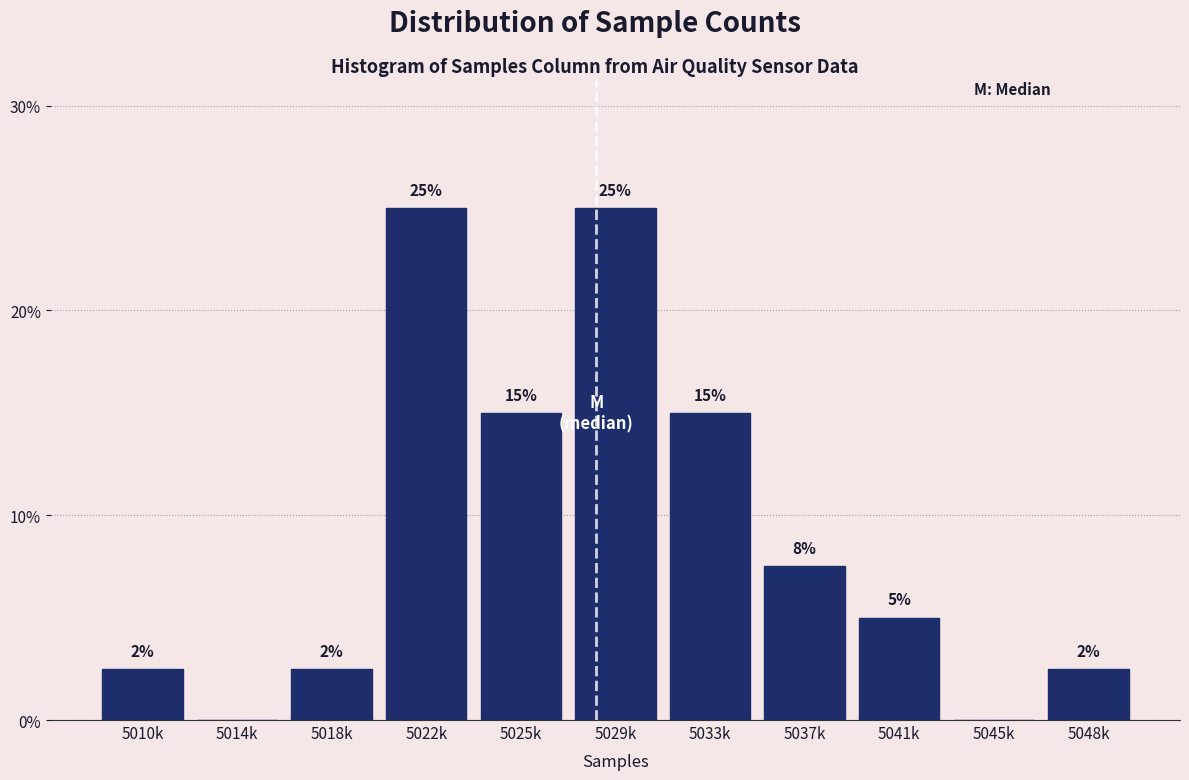

The chart shows a value of 2.5 at 5048k. True or false?

True